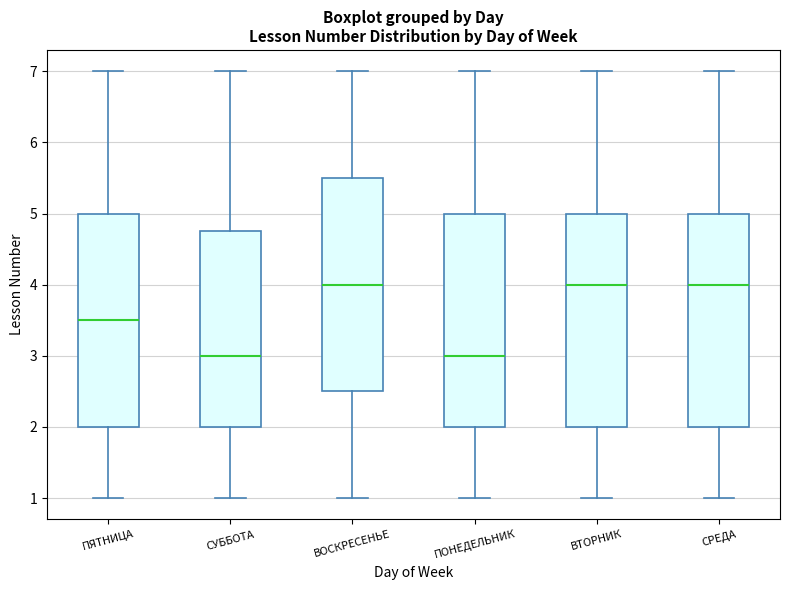

Reading left to right, read every box against the y-axis: the position of its median line, the range the box covers, and the ends of its whiskers. The values are not printed on the chart, so give them approximately, as read against the axis.

ПЯТНИЦА: median 3.5, box 2.0 to 5.0, whiskers 1.0 to 7.0
СУББОТА: median 3.0, box 2.0 to 4.8, whiskers 1.0 to 7.0
ВОСКРЕСЕНЬЕ: median 4.0, box 2.5 to 5.5, whiskers 1.0 to 7.0
ПОНЕДЕЛЬНИК: median 3.0, box 2.0 to 5.0, whiskers 1.0 to 7.0
ВТОРНИК: median 4.0, box 2.0 to 5.0, whiskers 1.0 to 7.0
СРЕДА: median 4.0, box 2.0 to 5.0, whiskers 1.0 to 7.0